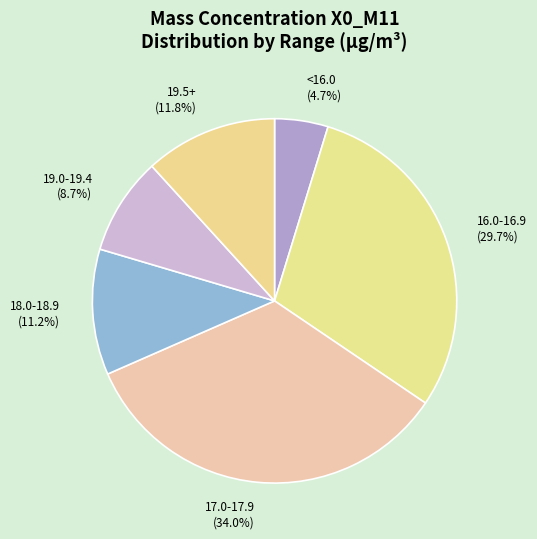

Rank the categories by value from highest to lowest.

17.0-17.9, 16.0-16.9, 19.5+, 18.0-18.9, 19.0-19.4, <16.0